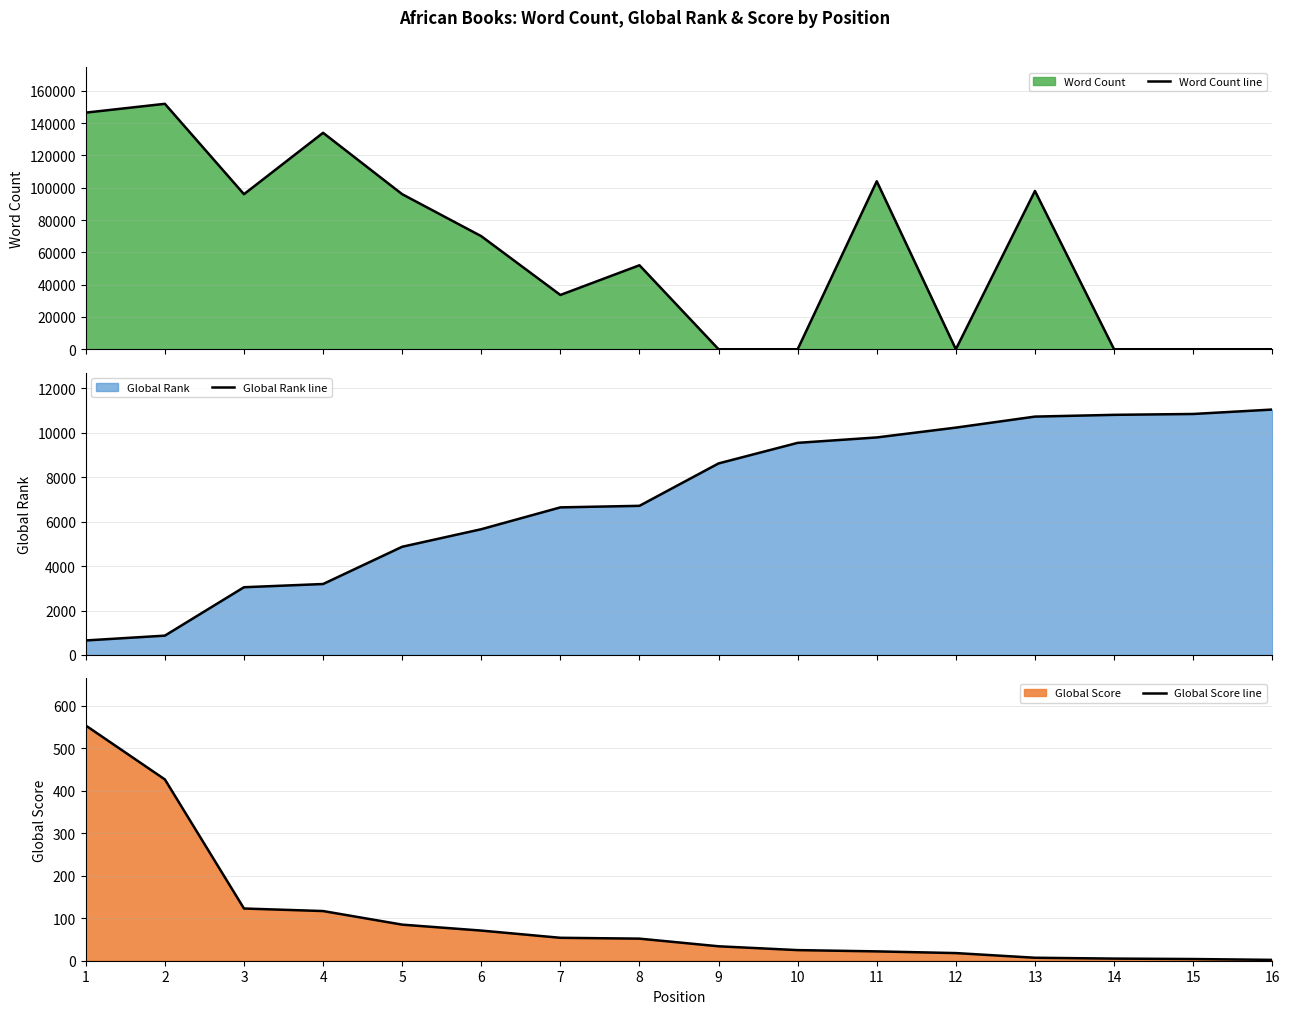

True or false: Word Count line and Global Score line cross at least once.

True